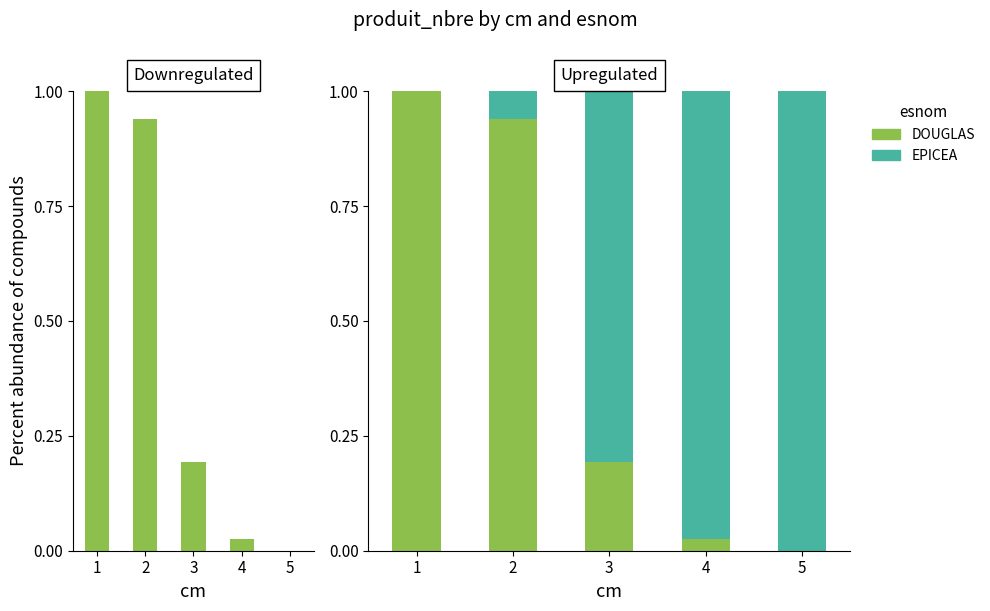

True or false: DOUGLAS has a value of 0.2 at 3.

True